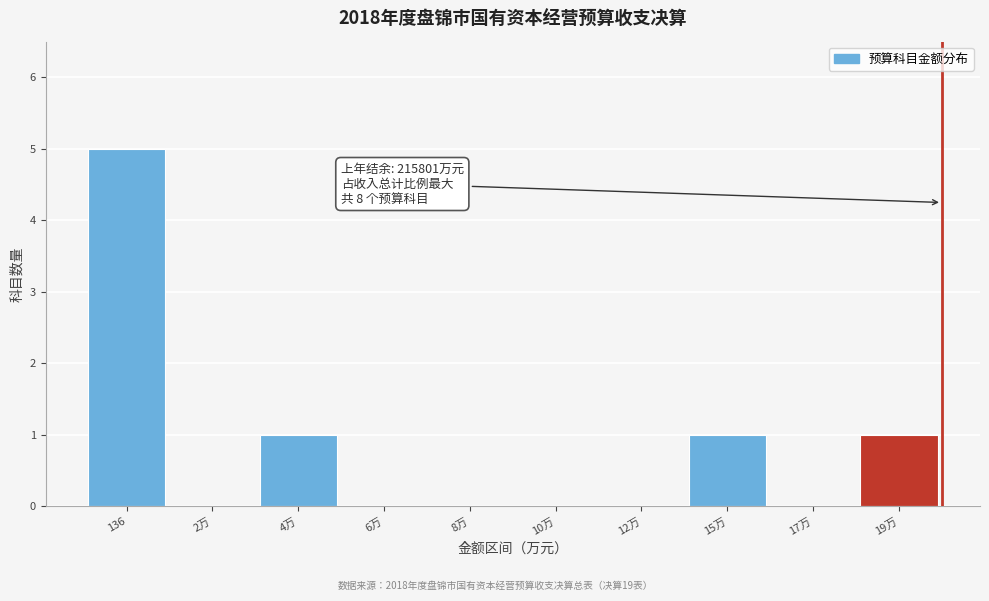

Reading left to right, what are all the values shown in this chart?

136=5	2万=0	4万=1	6万=0	8万=0	10万=0	12万=0	15万=1	17万=0	19万=1